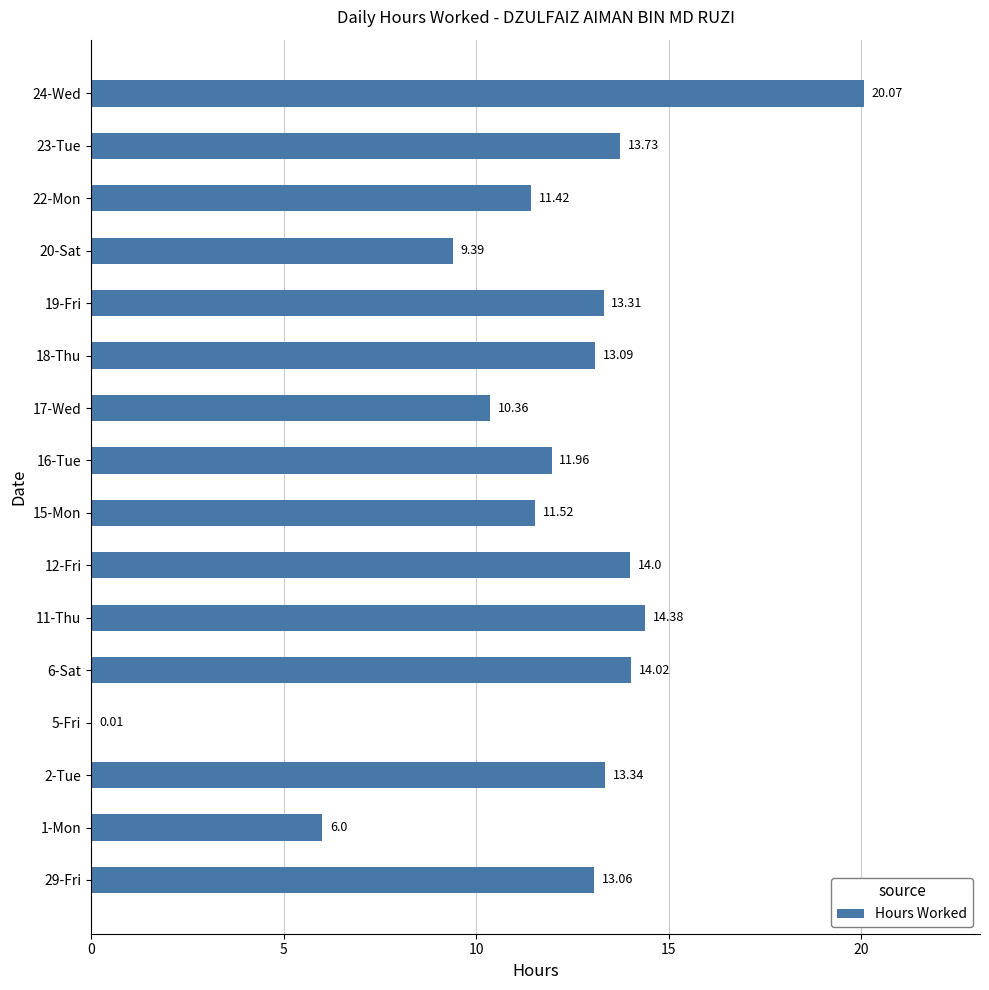

What is the ratio of the value at 19-Fri to the value at 23-Tue?

1.0